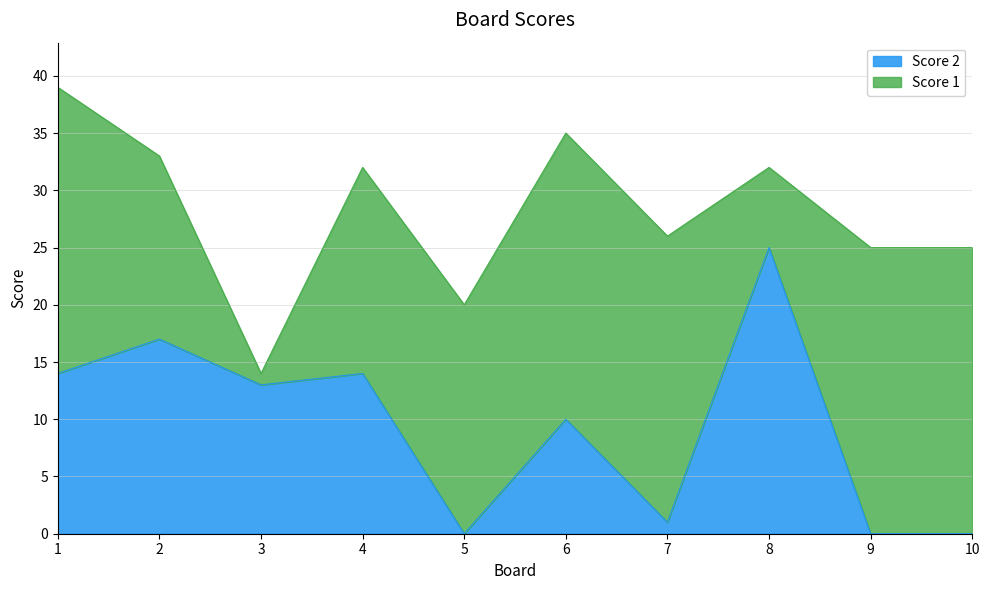

What is the change in value from 3 to 10?

-13